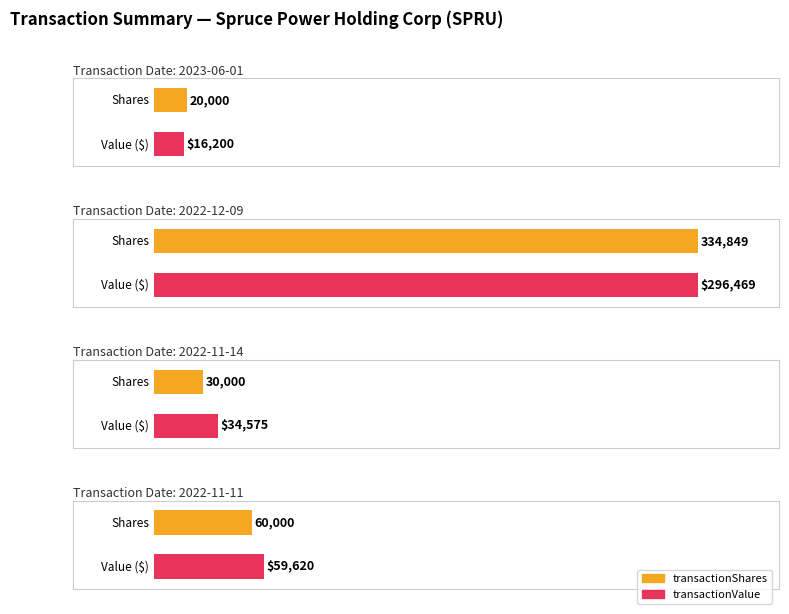

What is the maximum value for transactionPricePerShare?

1.2